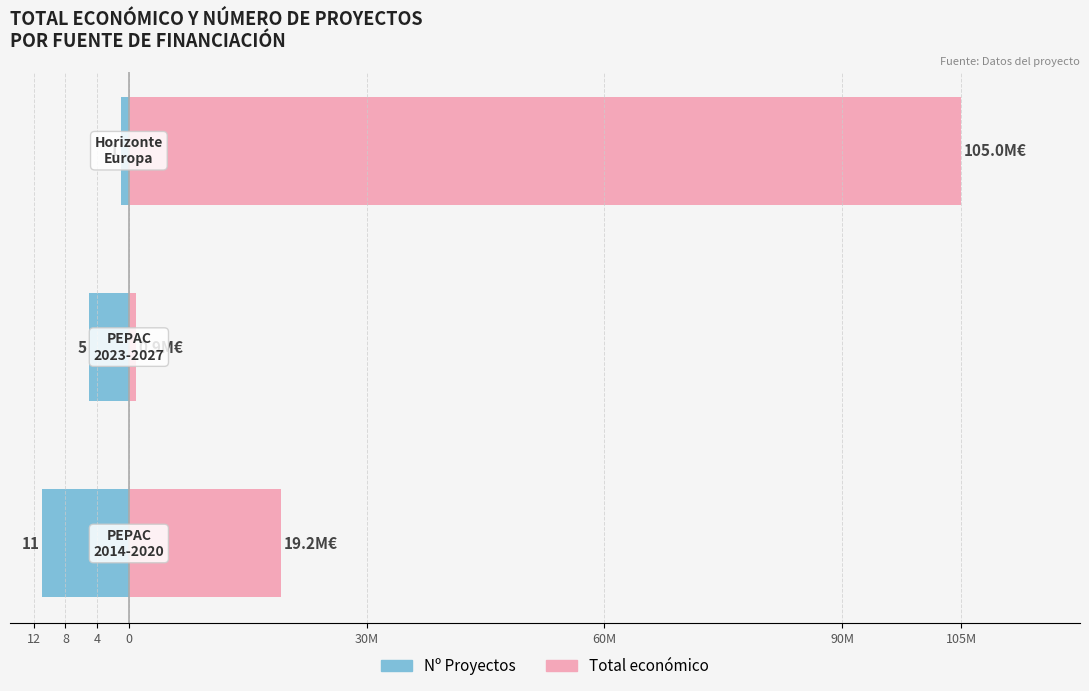

Which series changed the most between 12 and 4?

Total económico (M€)